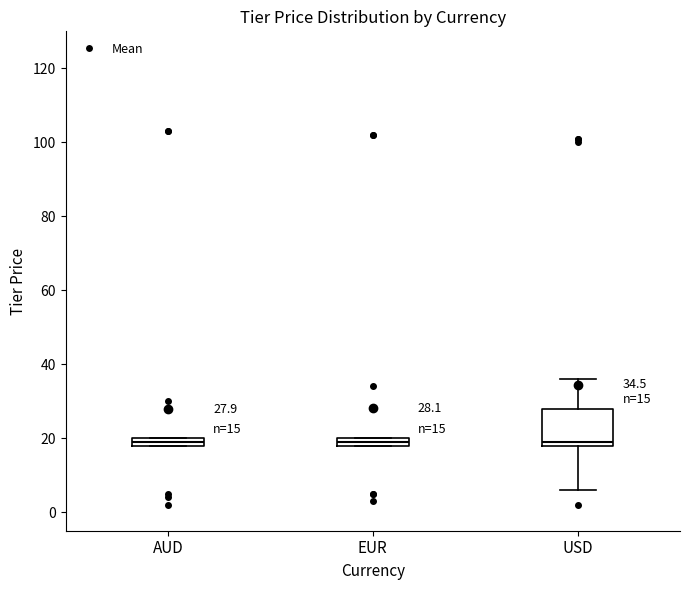

Comparing the boxes themselves (not the whiskers), which one is the tallest?

USD